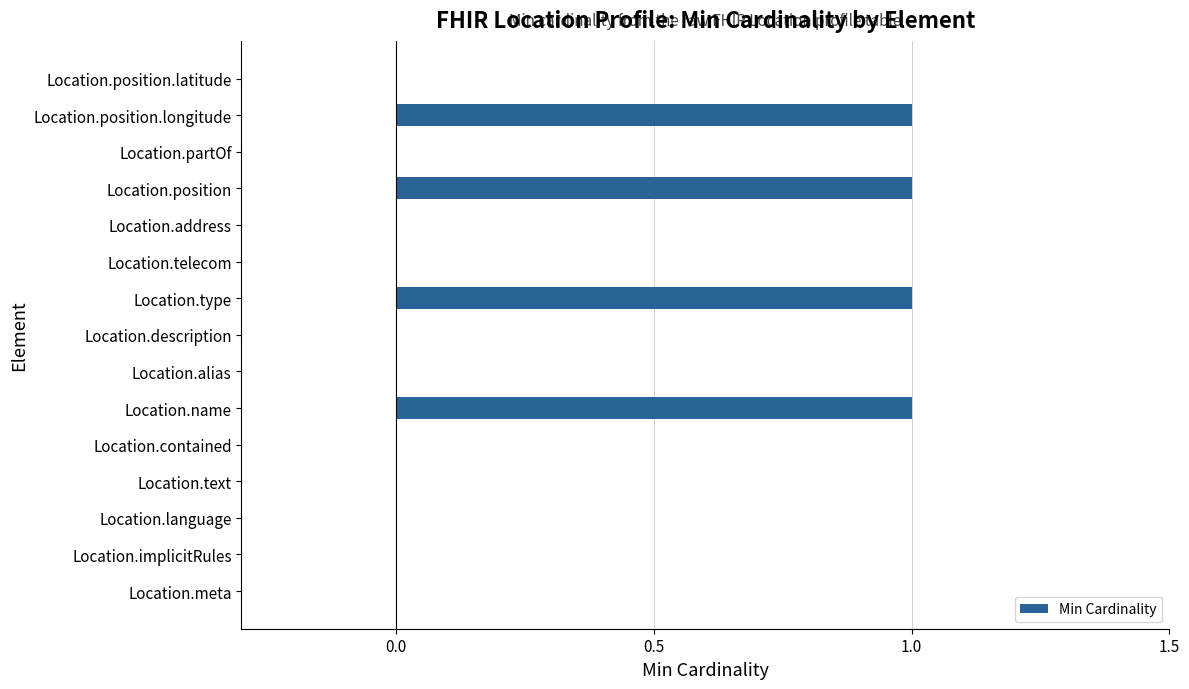

The value at Location.type is 1. True or false?

True